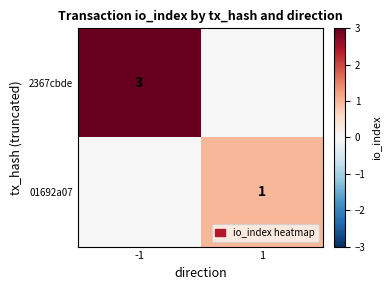

Is it true that 2367cbde equals 1 at -1?

False